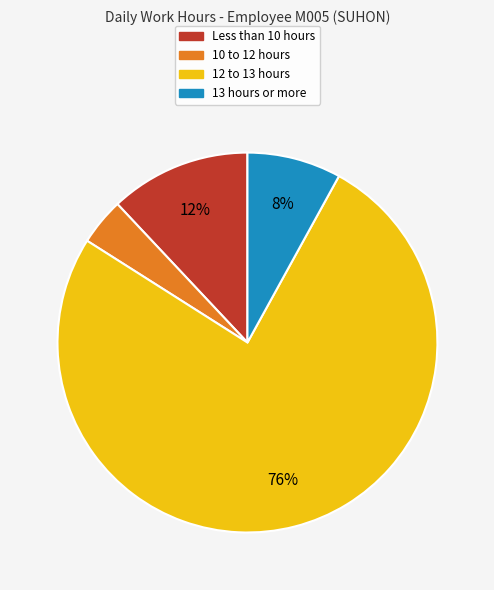

How many segments does this pie chart have?

4